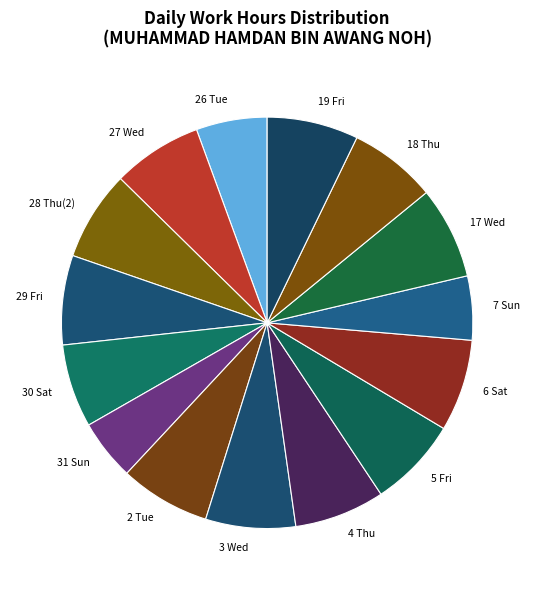

How many slices are in this pie chart?

15